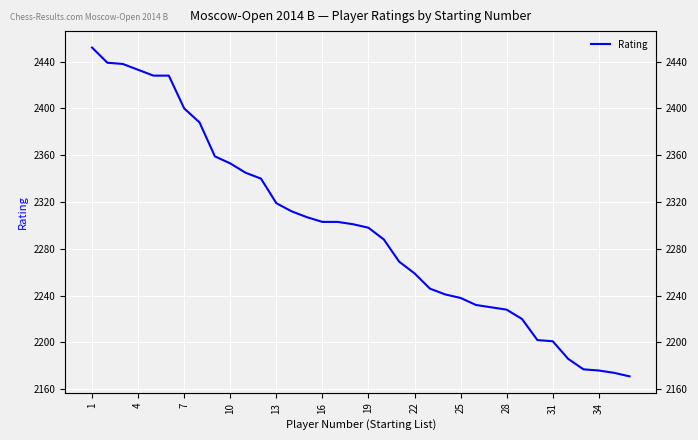

Between 10 and 7, which is larger?

7